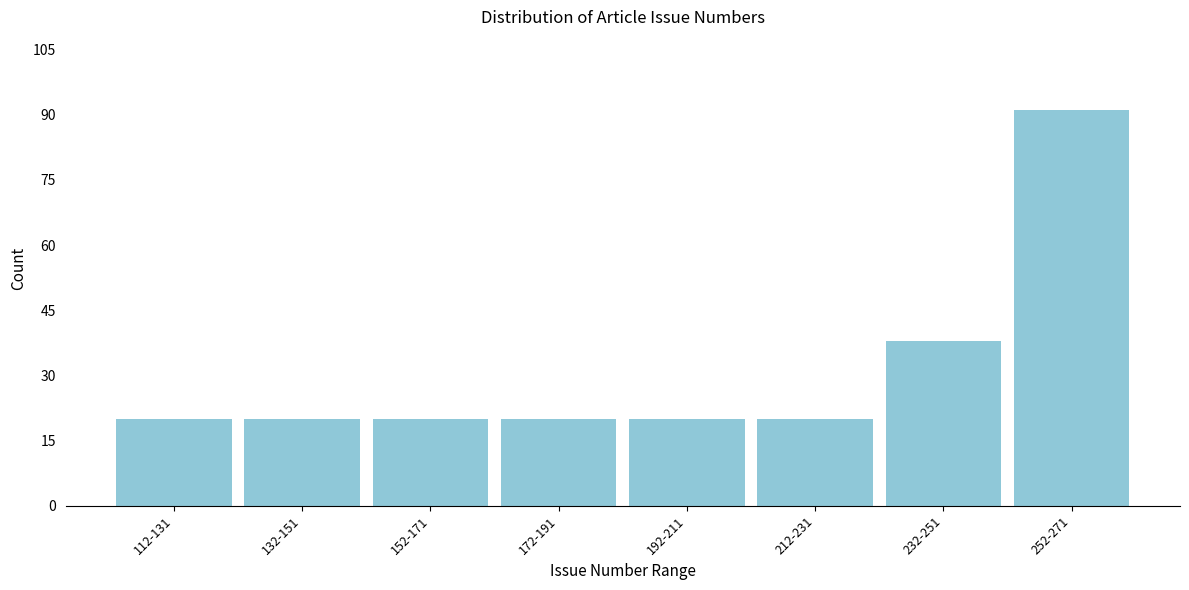

Reading left to right, what are all the values shown in this chart?

112-131=20	132-151=20	152-171=20	172-191=20	192-211=20	212-231=20	232-251=38	252-271=91